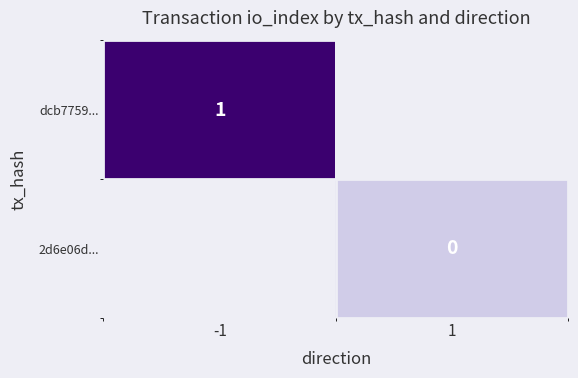

True or false: dcb7759... has a value of 1 at -1.

True